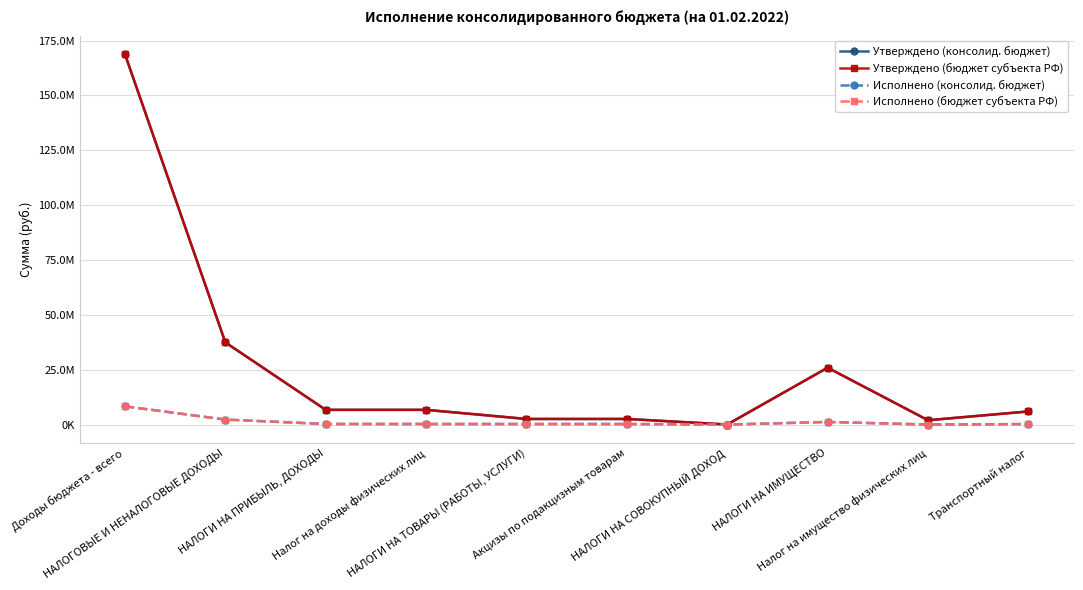

How many series are shown in this chart?

4